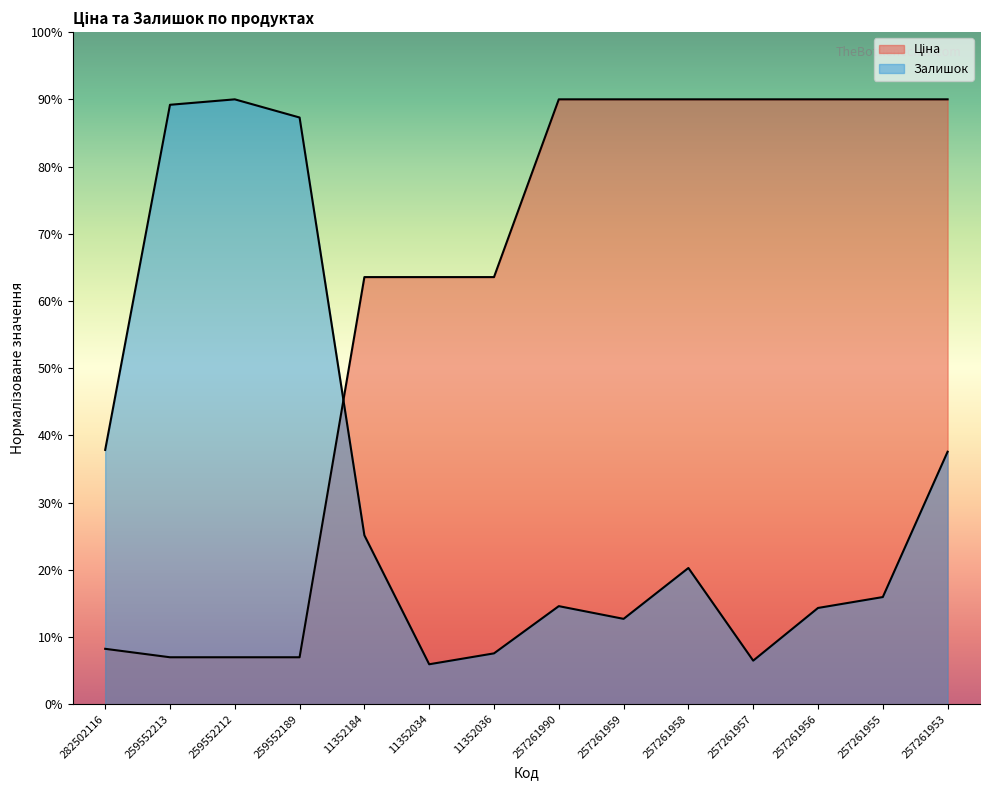

Which series has the largest range (max minus min)?

Залишок